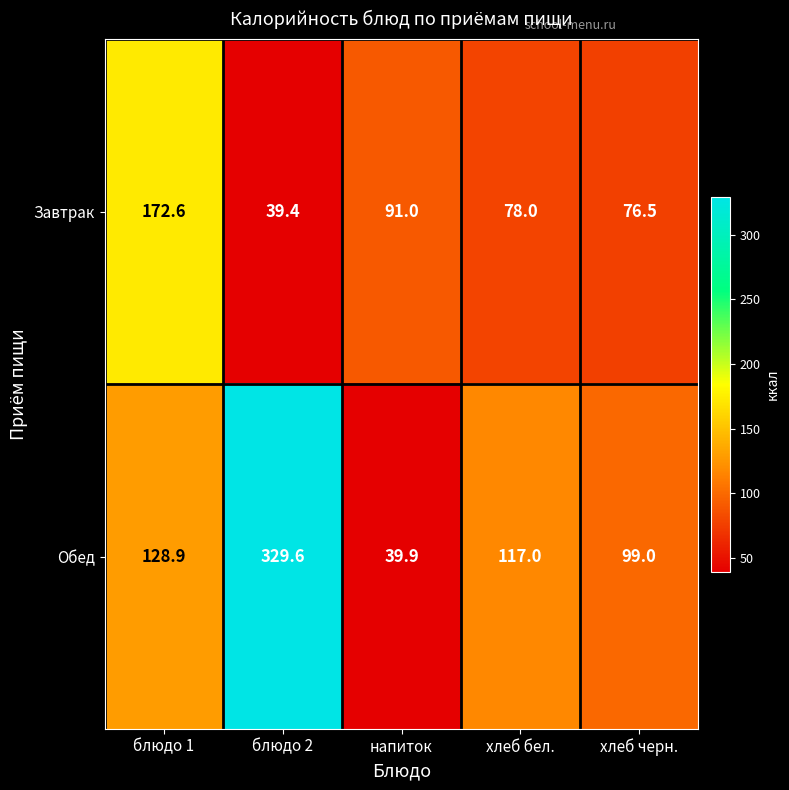

What is the spread (max minus min) of values at хлеб черн.?

22.5